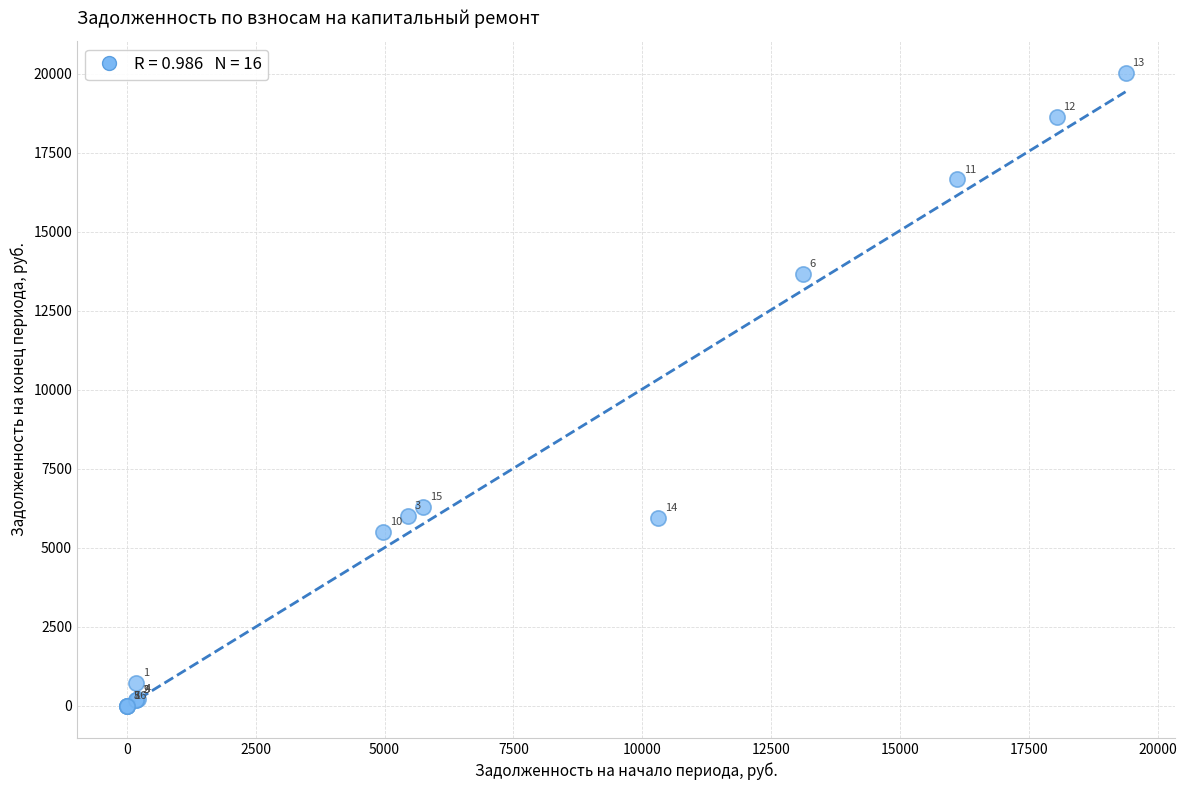

What Y value in the scatter plot is closest to 10015?

13656.0